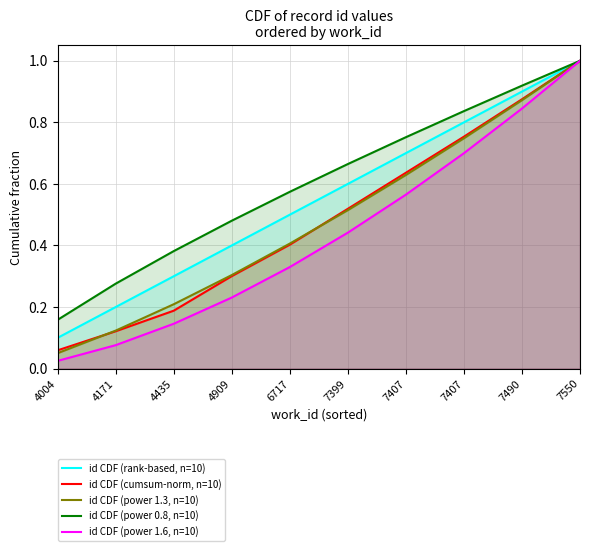

What is the sum of the id CDF (rank-based, n=10) values at 7407 and 4004?

0.9